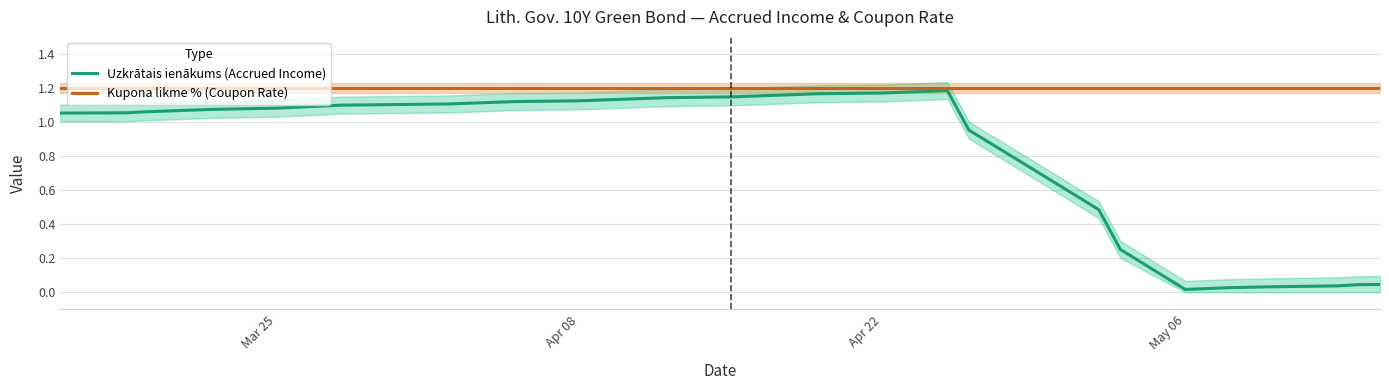

True or false: Kupona likme % (Coupon Rate) has a value of 0.4 at Apr 22.

False